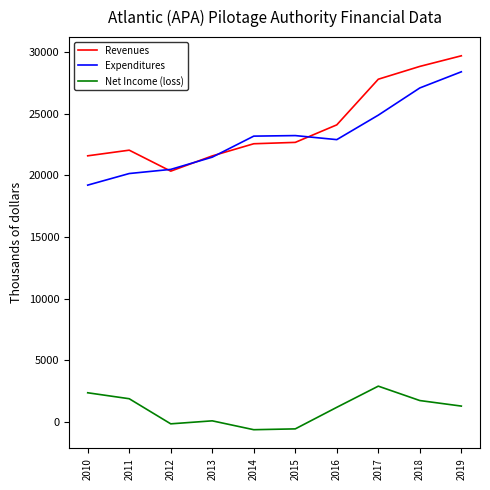

In Expenditures, how many points are lower than both neighbors (excluding endpoints)?

1